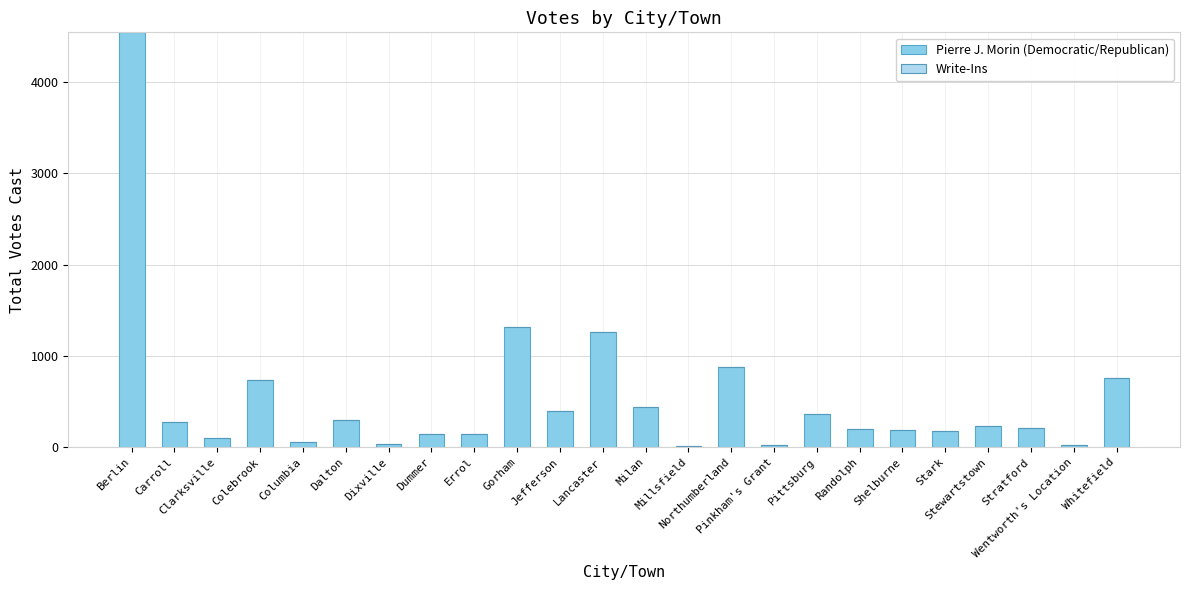

What is the greatest value displayed?

4543